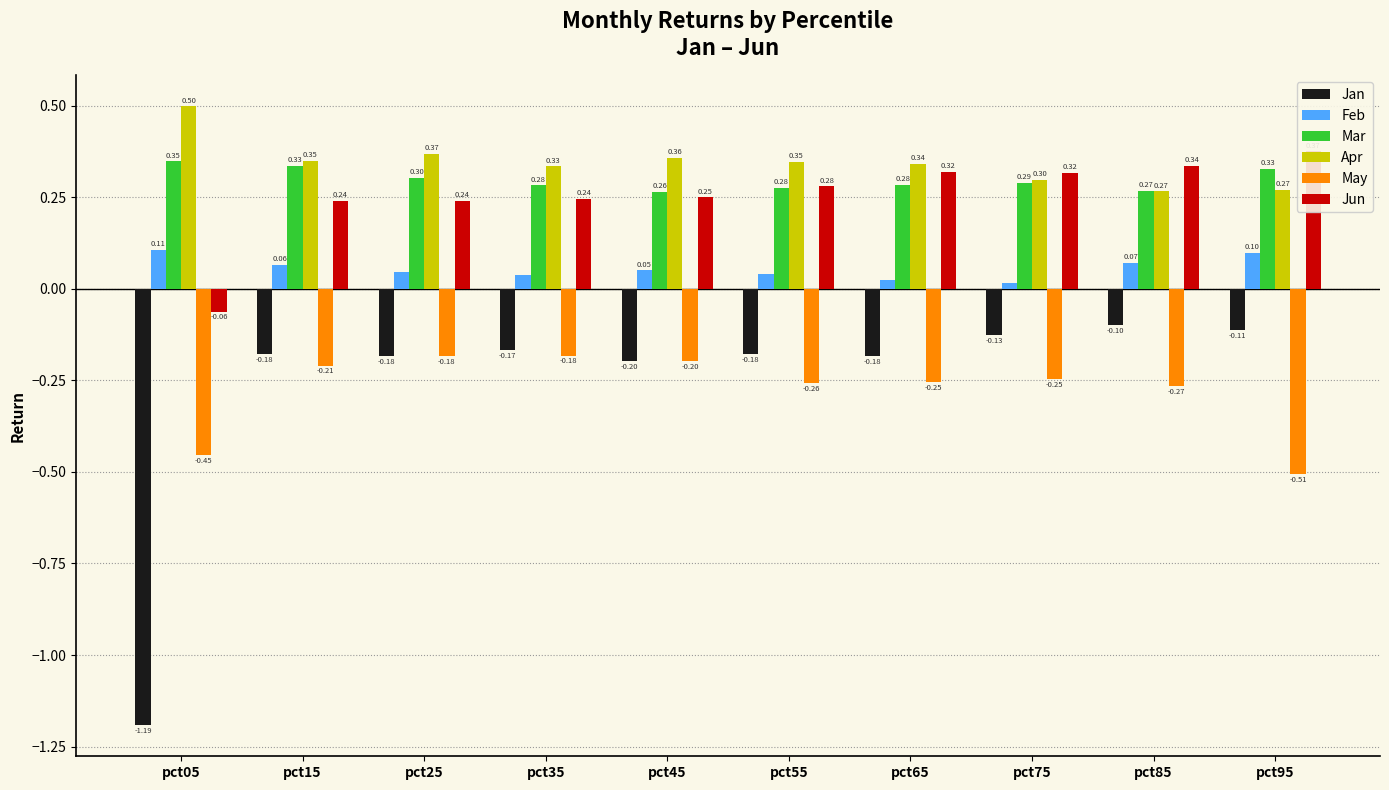

Which series has the largest total across all categories?

Apr